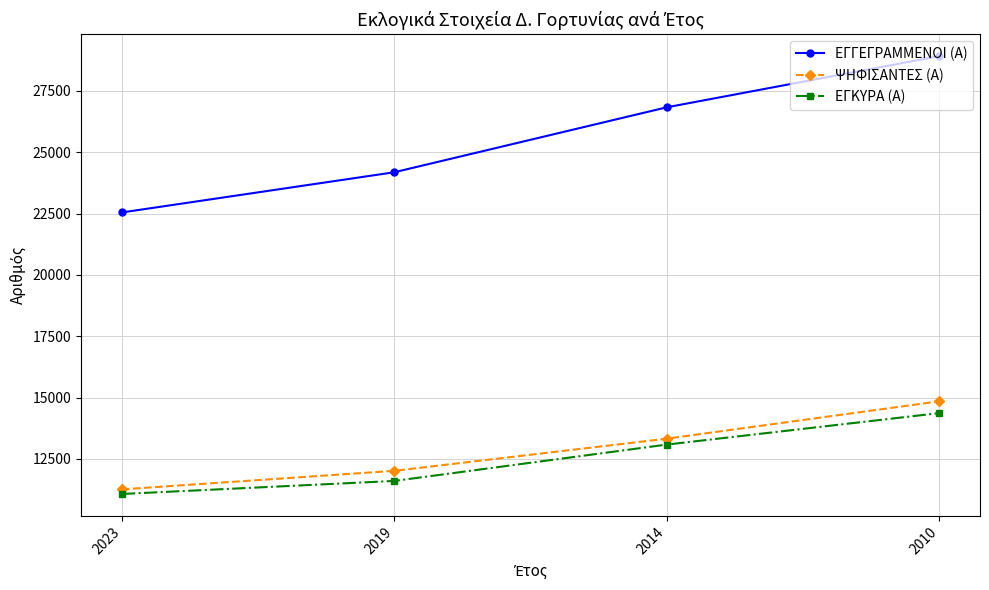

Between 2014 and 2010, which series saw the biggest shift?

ΕΓΓΕΓΡΑΜΜΕΝΟΙ (Α)